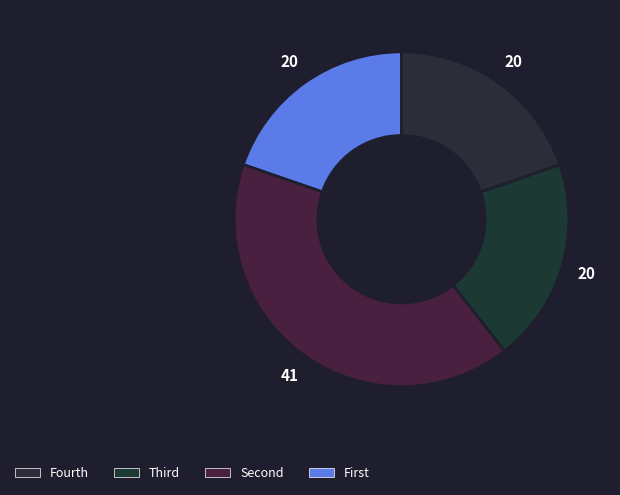

How many segments does this pie chart have?

4